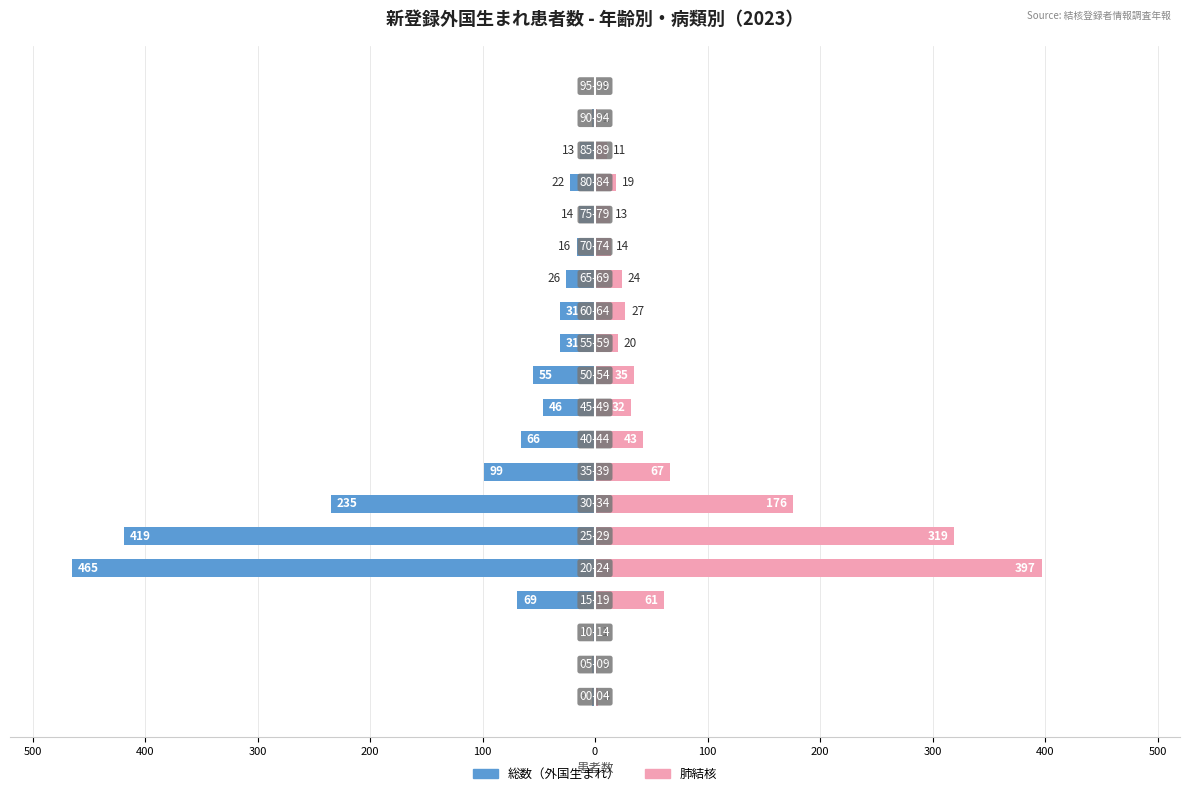

How many values in the 肺結核 series exceed 24?

9